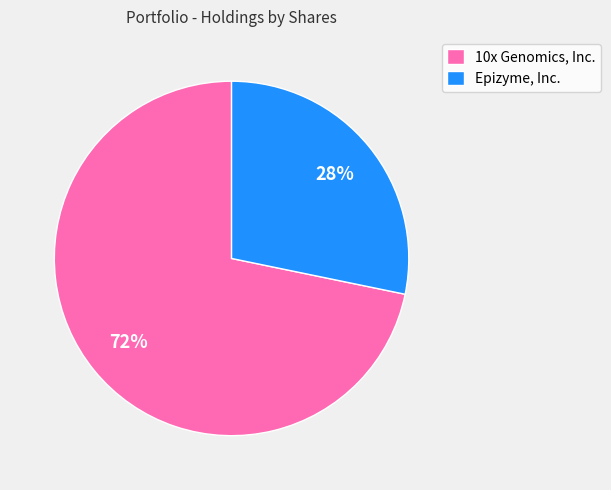

How many segments does this pie chart have?

2